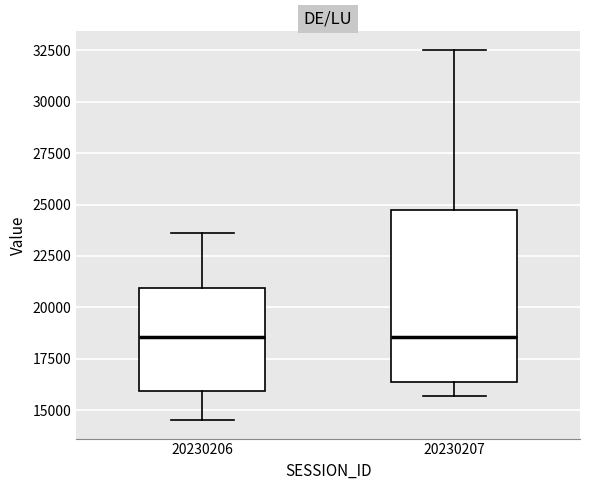

Reading left to right, read every box against the y-axis: the position of its median line, the range the box covers, and the ends of its whiskers. The values are not printed on the chart, so give them approximately, as read against the axis.

20230206: median 18500, box 16000 to 21000, whiskers 14500 to 23500
20230207: median 18500, box 16500 to 24500, whiskers 15500 to 32500